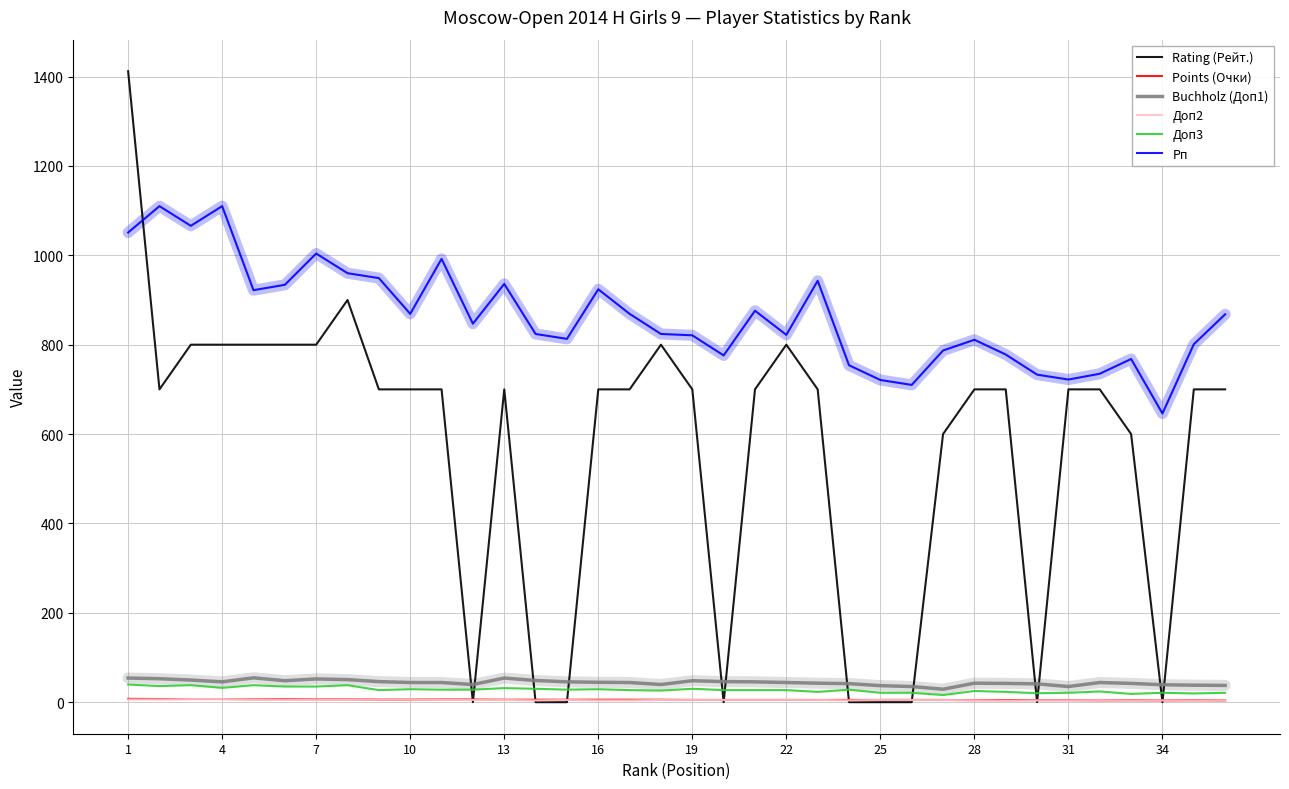

Which series has the largest total across all categories?

Рп